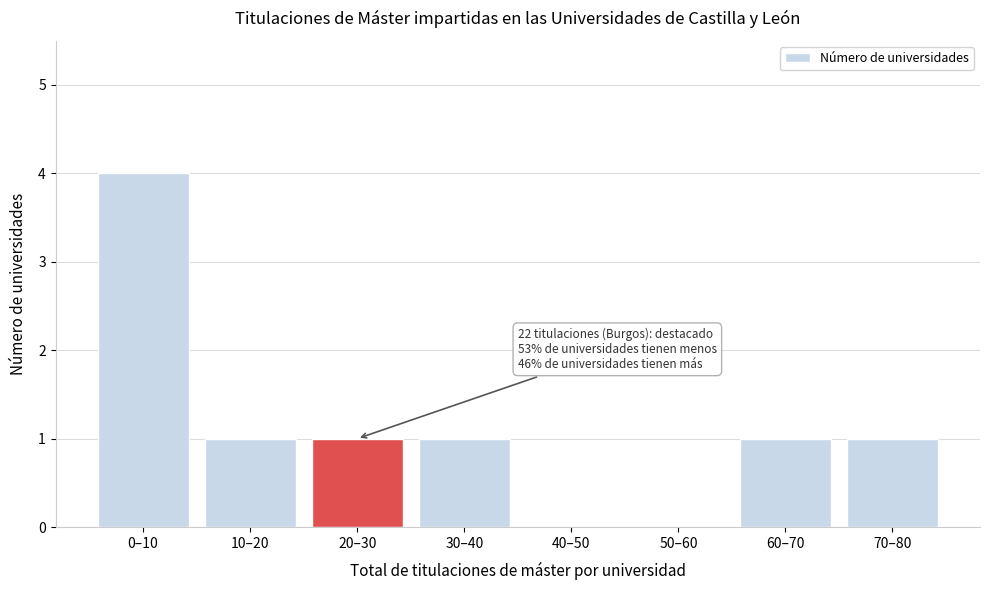

Reading left to right, transcribe all the data shown in this chart.

0–10=4	10–20=1	20–30=1	30–40=1	40–50=0	50–60=0	60–70=1	70–80=1